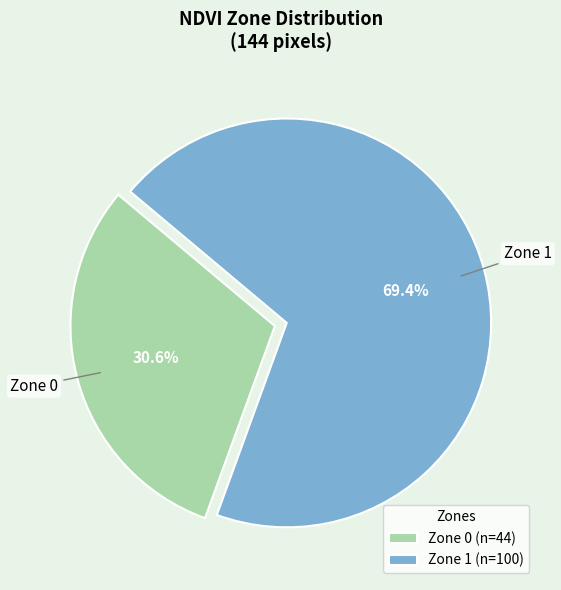

Combined, do Zone 1 and Zone 0 account for over 50%?

Yes